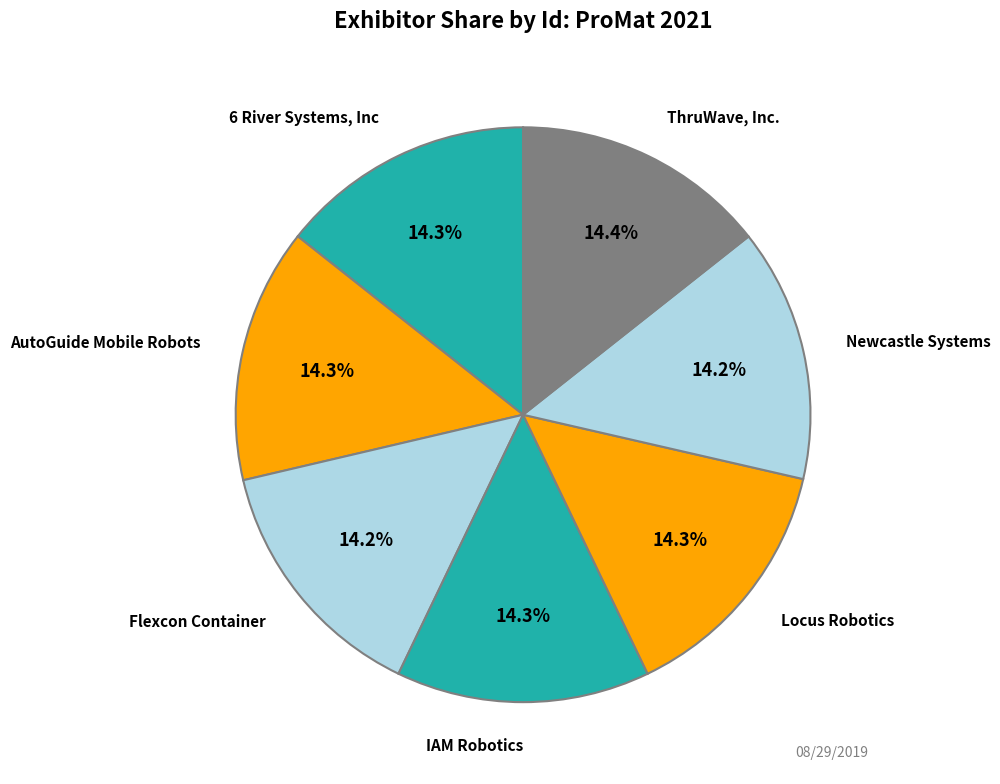

How many segments does this pie chart have?

7